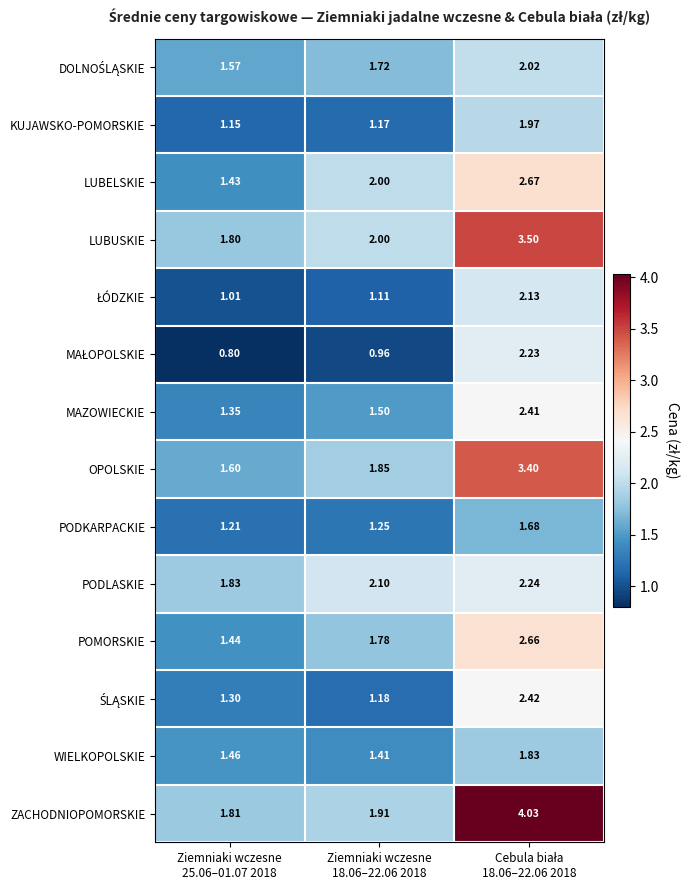

Which series has the largest range (max minus min)?

ZACHODNIOPOMORSKIE